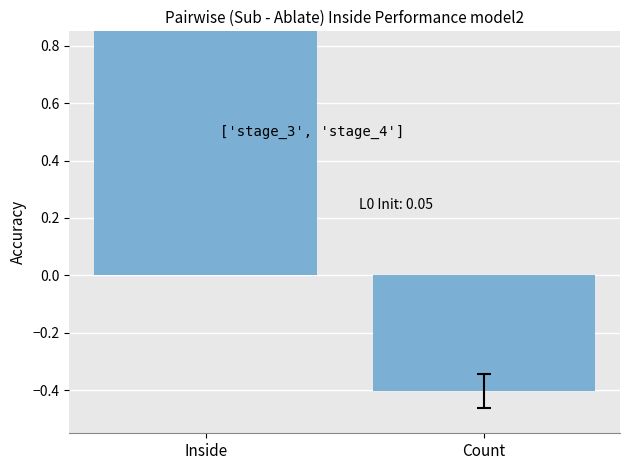

What is the value of the 1st bar from the left?

1.0